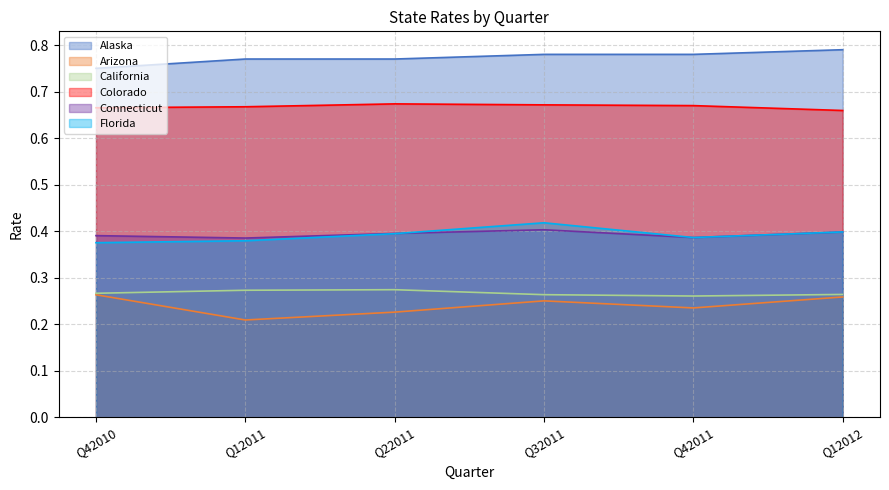

Which series changed the most between Q12011 and Q12012?

Arizona